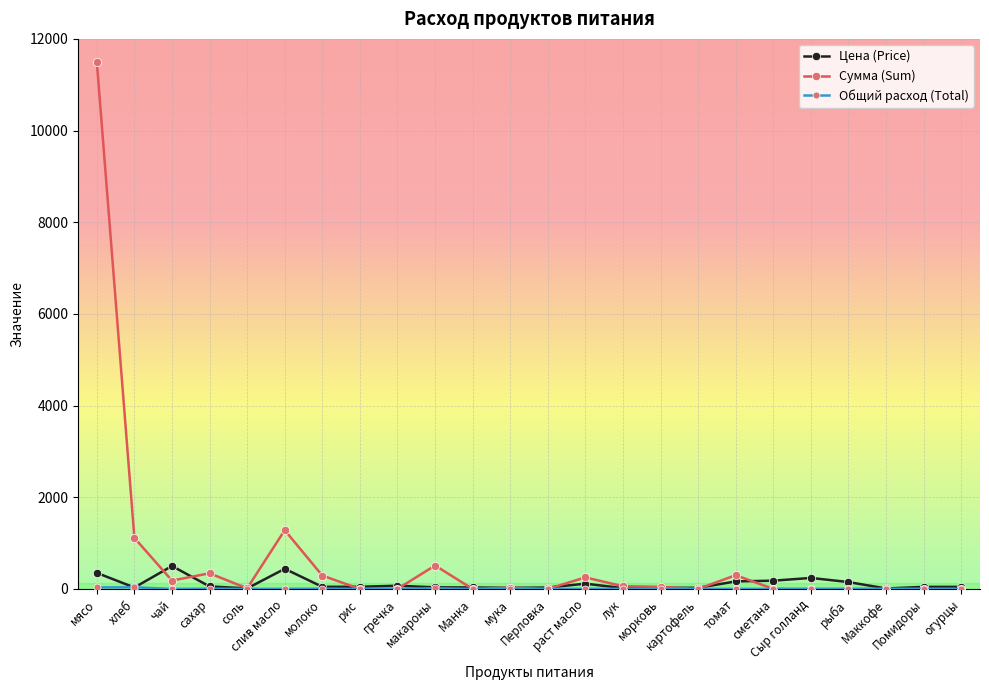

What is the label of the 3rd point from the right?

Маккофе